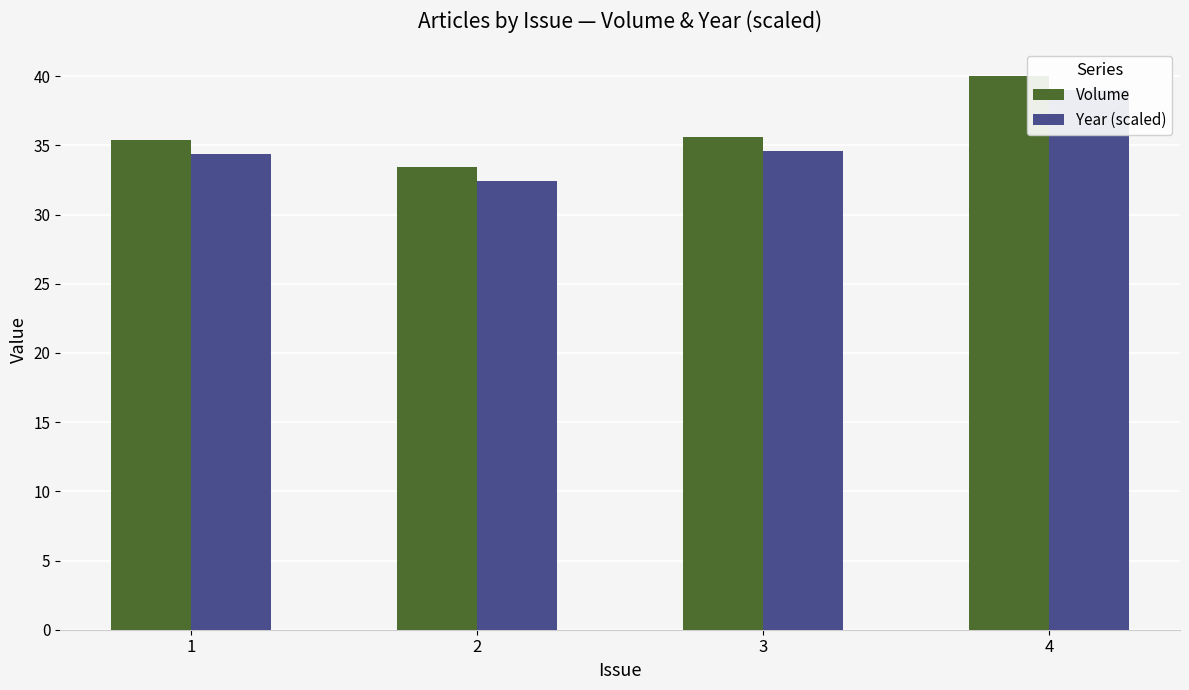

The Volume series shows 33.4 at 2. True or false?

True